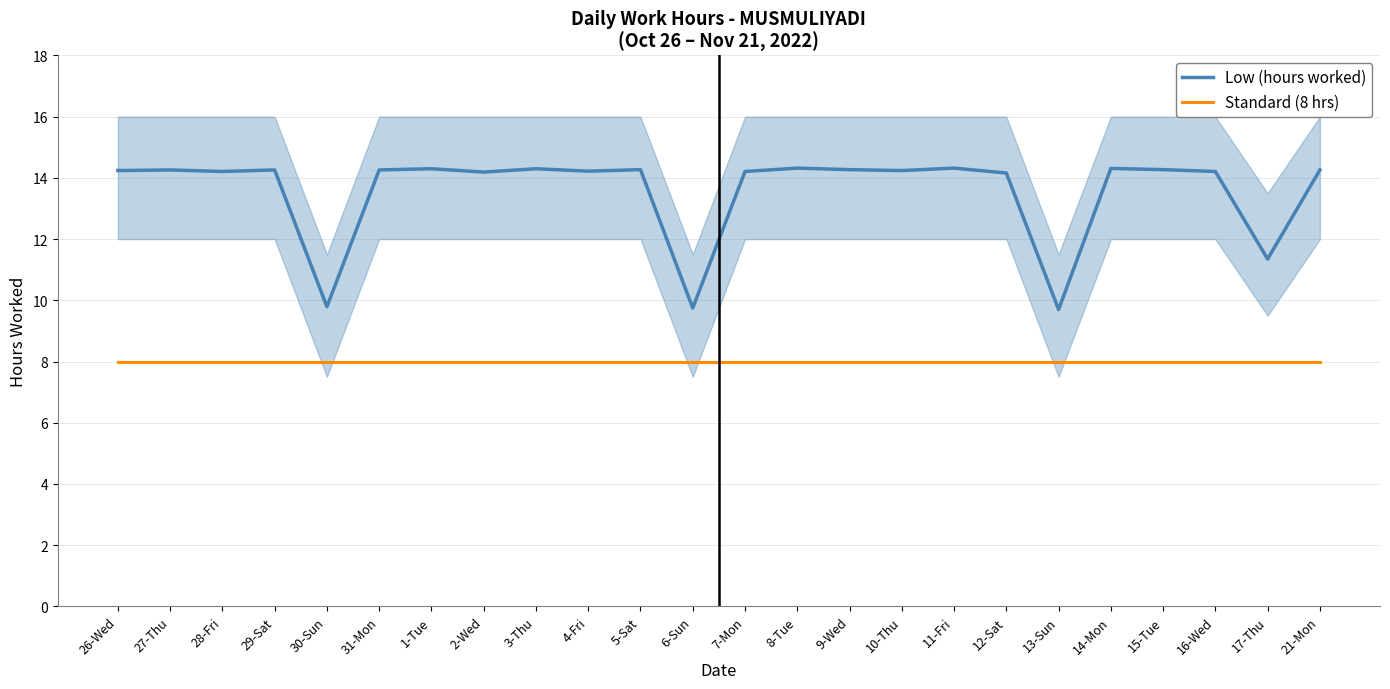

What position from the left is 14-Mon?

20